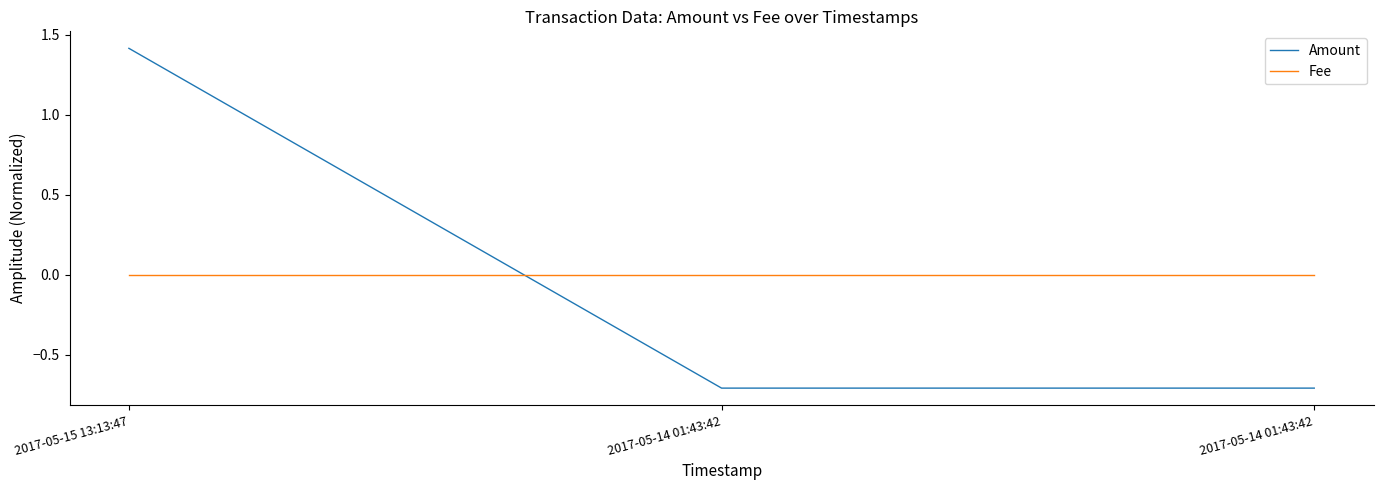

Reading left to right, extract all data points from this chart.

Amount: 2017-05-15 13:13:47=1.4	2017-05-14 01:43:42=-0.7	2017-05-14 01:43:42=-0.7
Fee: 2017-05-15 13:13:47=0.0	2017-05-14 01:43:42=0.0	2017-05-14 01:43:42=0.0